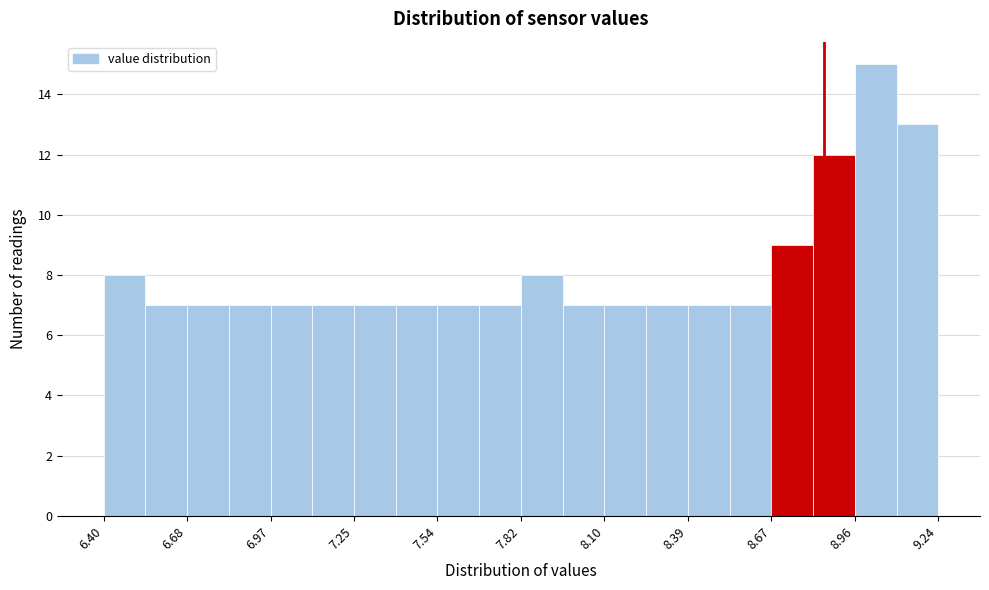

Around what value on the x-axis is the tallest bar? Give the approximate position of its centre, as read against the axis.

9.05